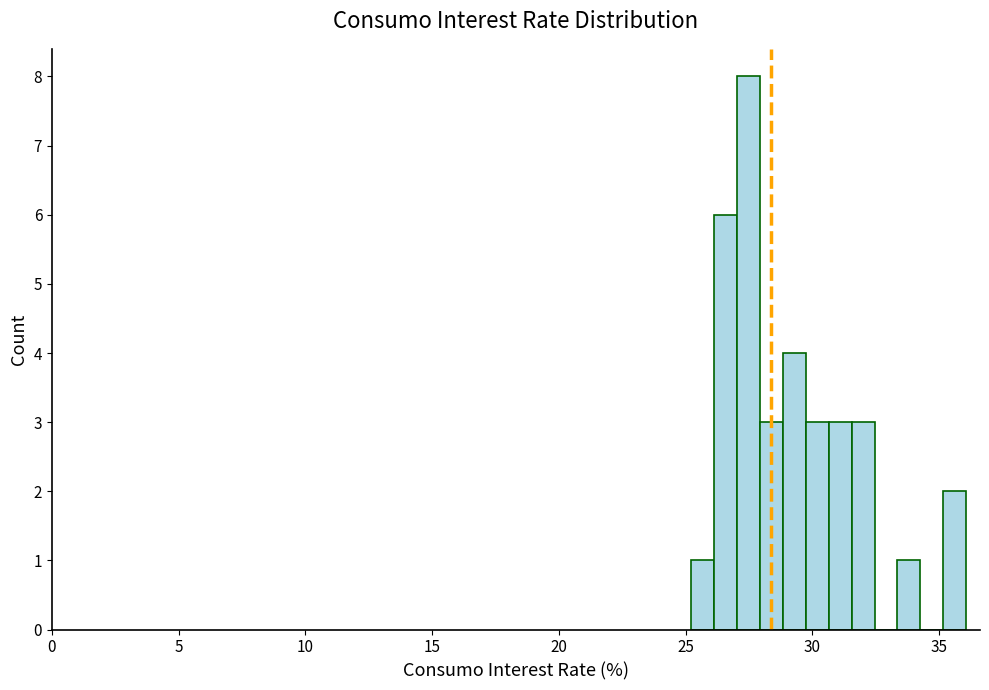

Around what value on the x-axis is the tallest bar? Give the approximate position of its centre, as read against the axis.

27.5